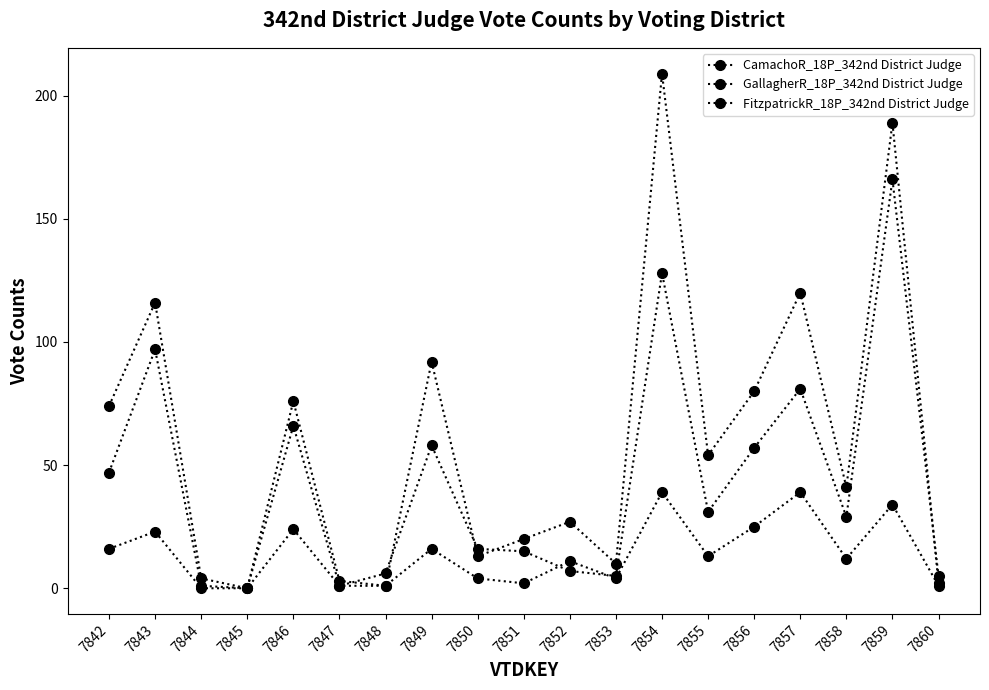

Where does the CamachoR_18P_342nd District Judge series first go above 12?

7842